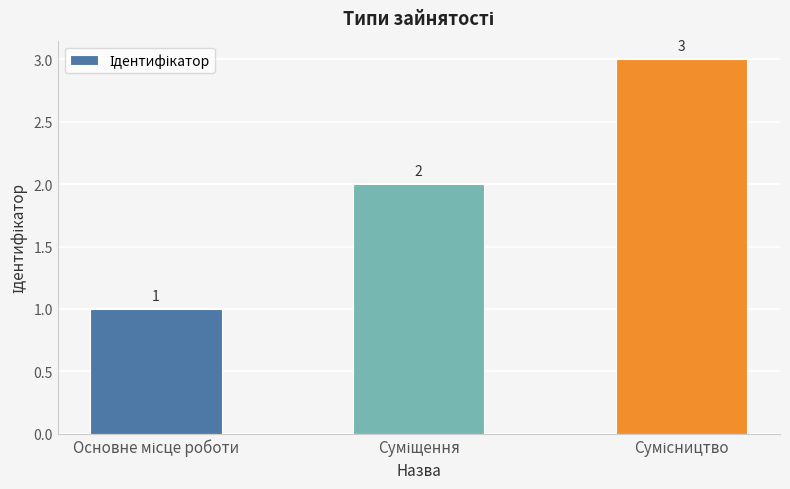

Count the values in the range 1 to 3.

3